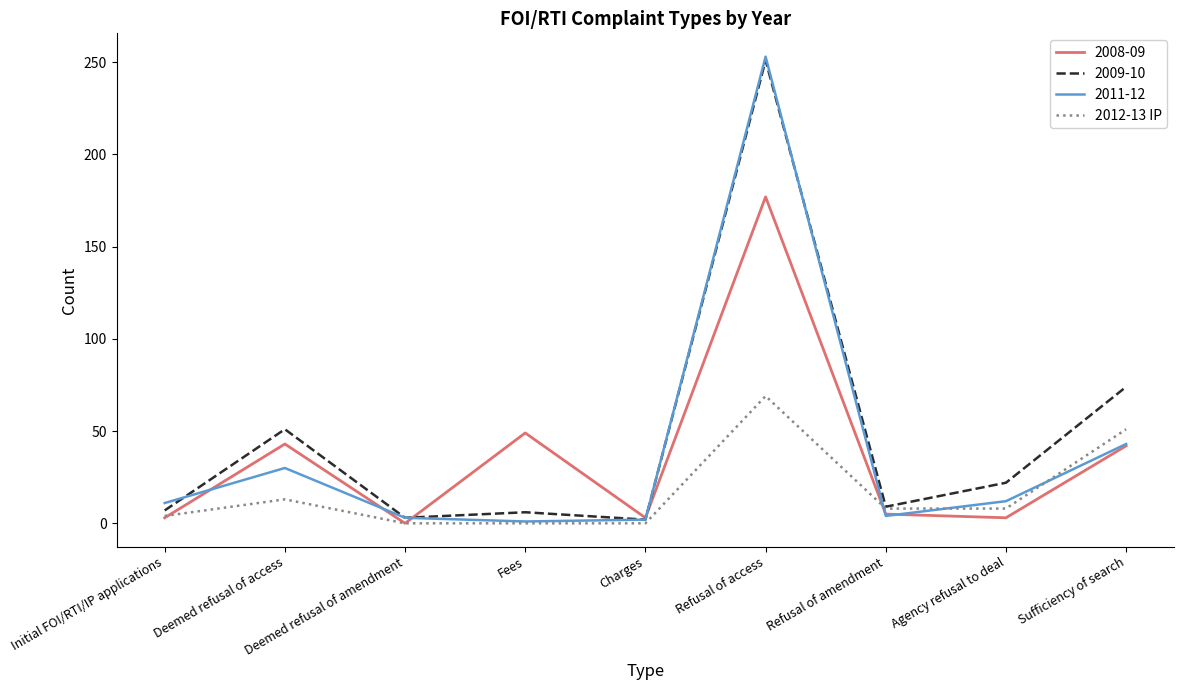

At which category does the chart reach its peak across all series?

Refusal of access